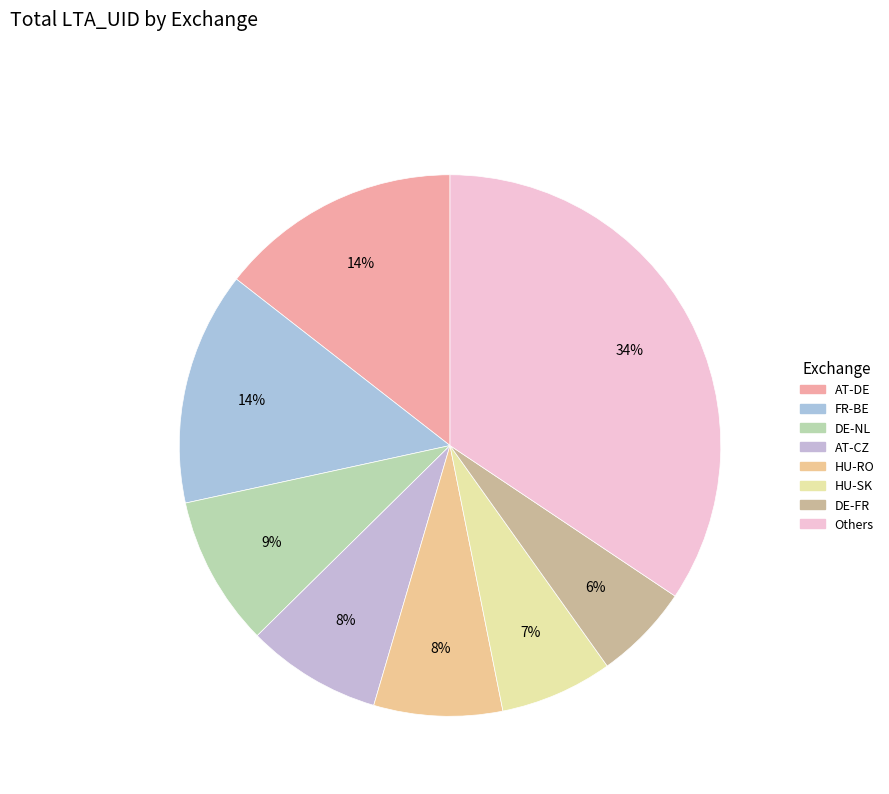

Count the number of slices in the pie.

8